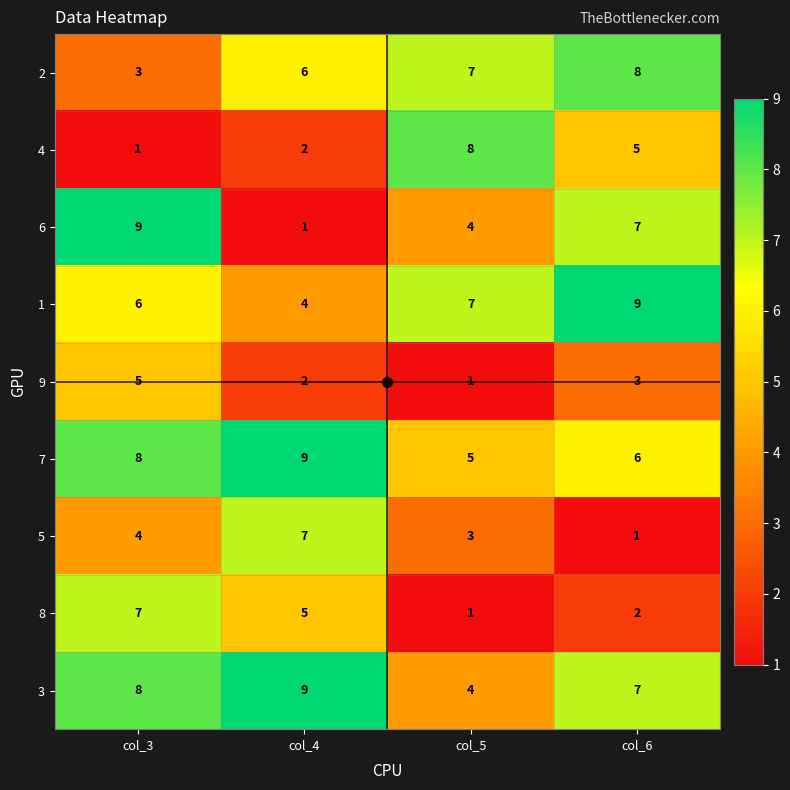

Count the number of data series in this chart.

9